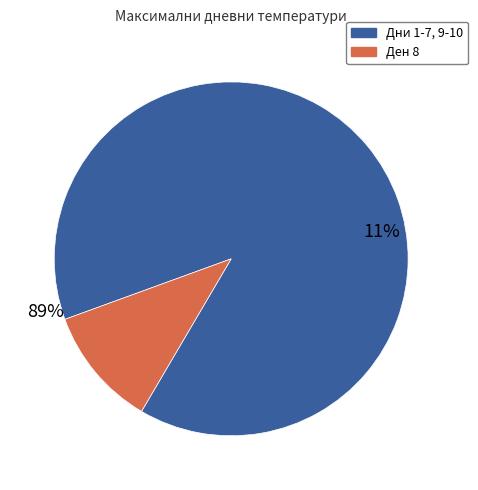

The 1 slice represents 1% of the pie. True or false?

False